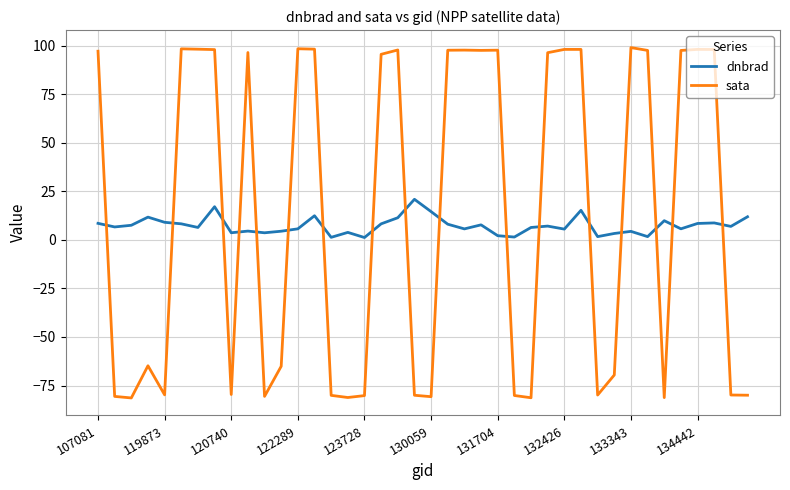

How many times do sata and dnbrad cross each other?

17